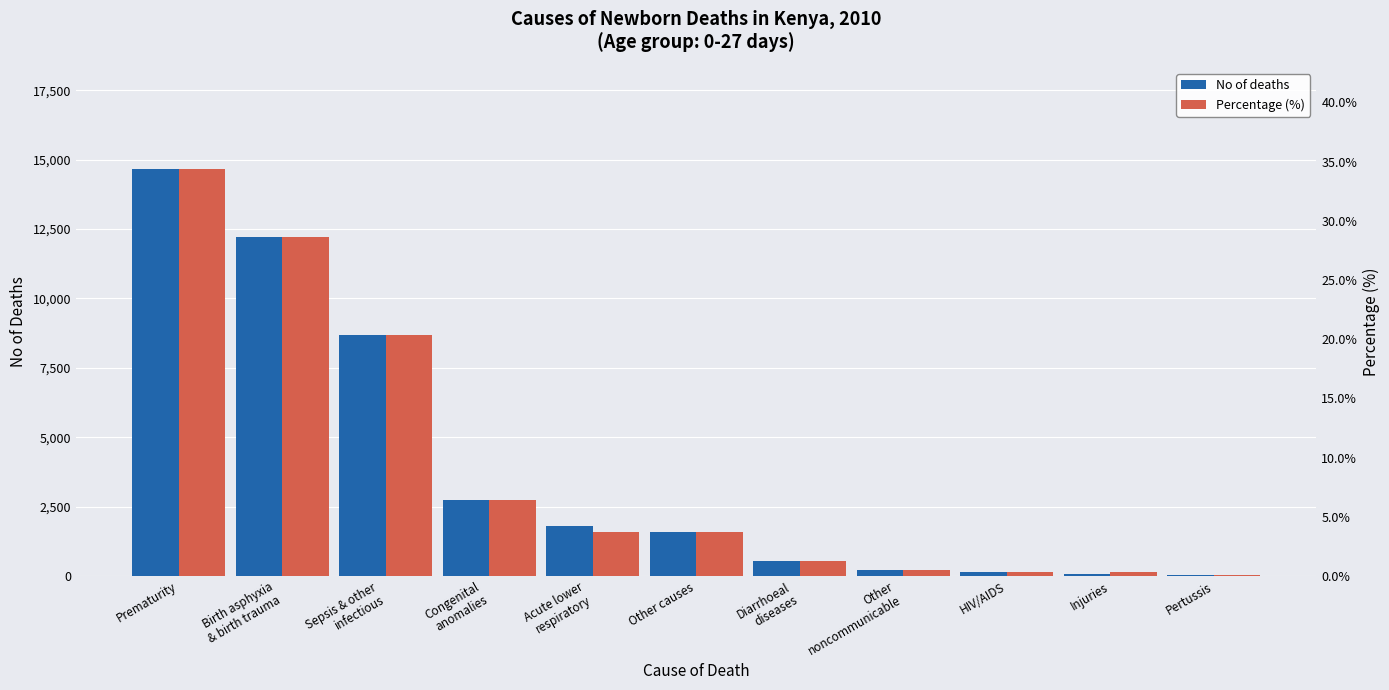

At which category is the sum across all series the highest?

Prematurity